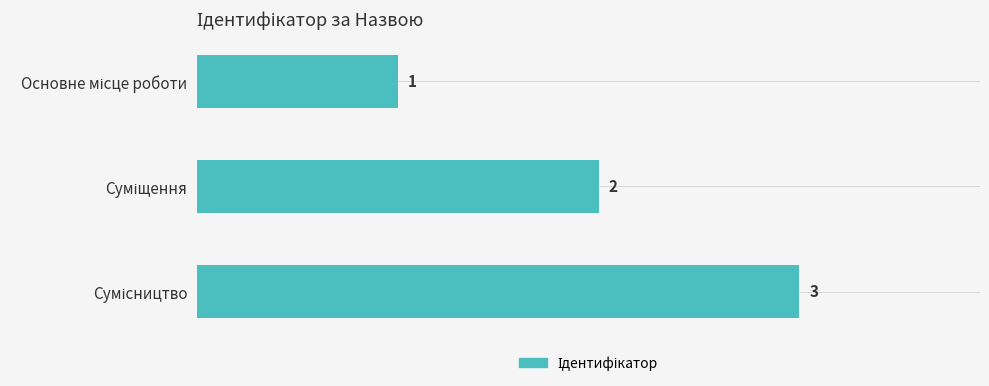

What is the sum of all values?

6